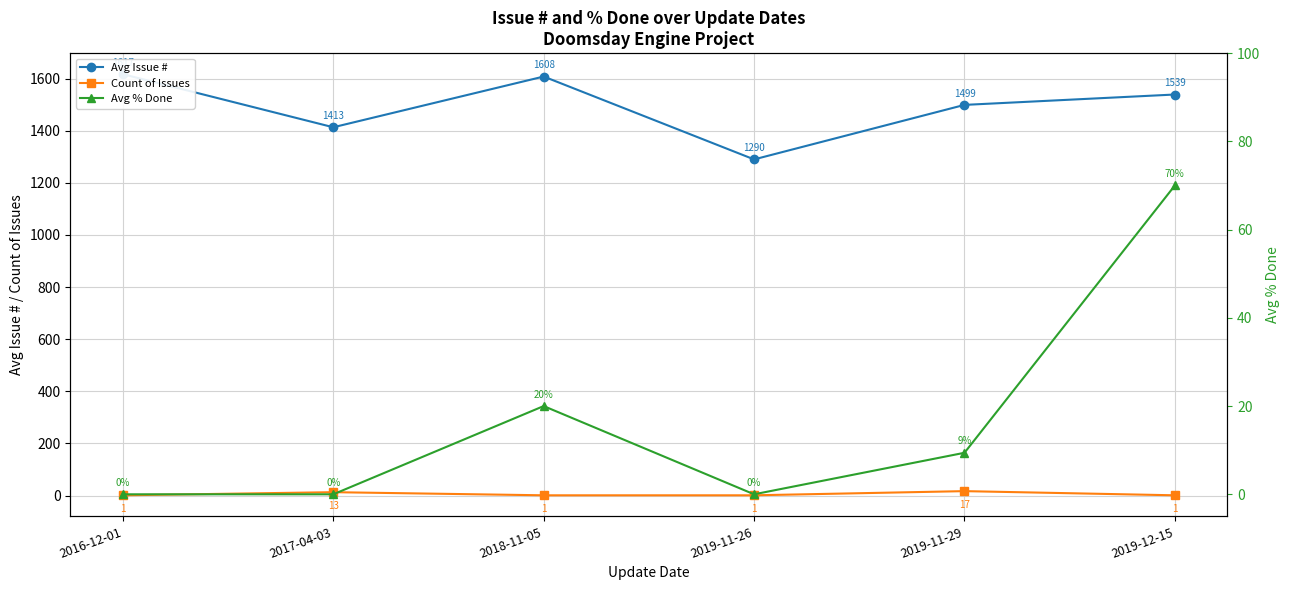

At which label is Avg Issue # closest to 1453?

2017-04-03